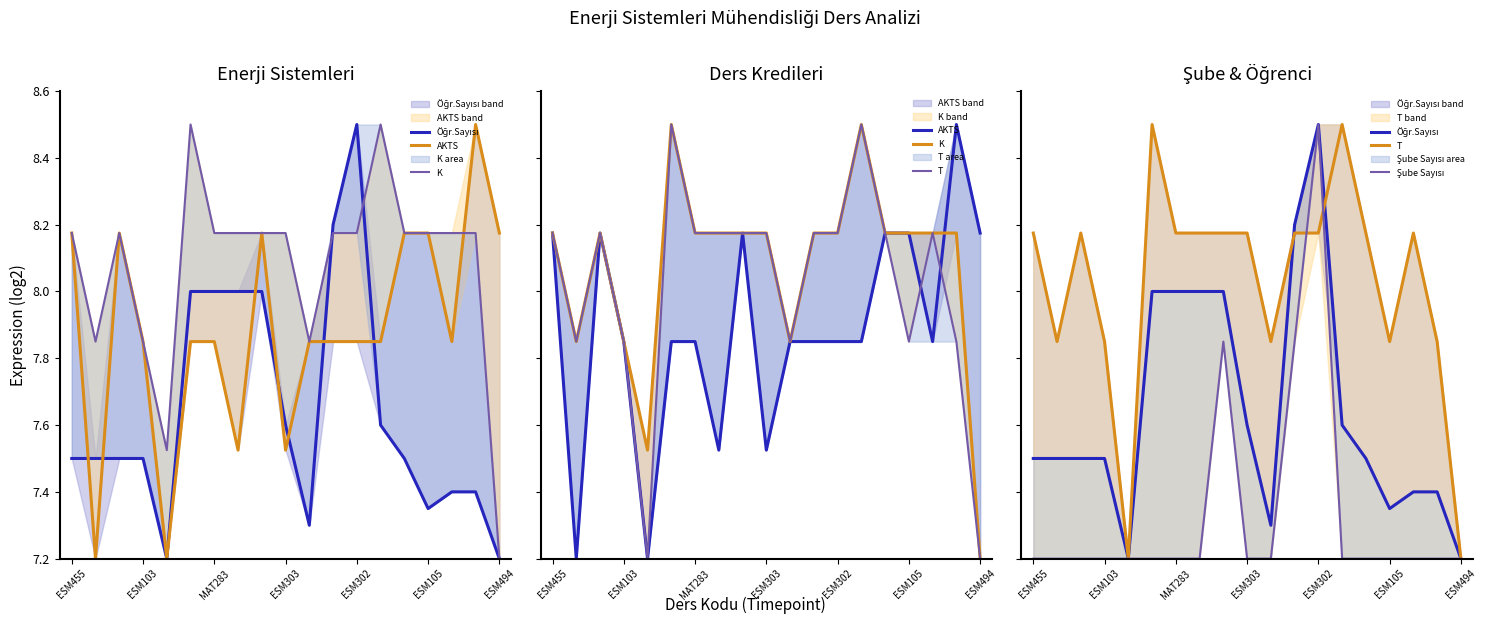

How many intersections are there between T and Şube Sayısı?

2